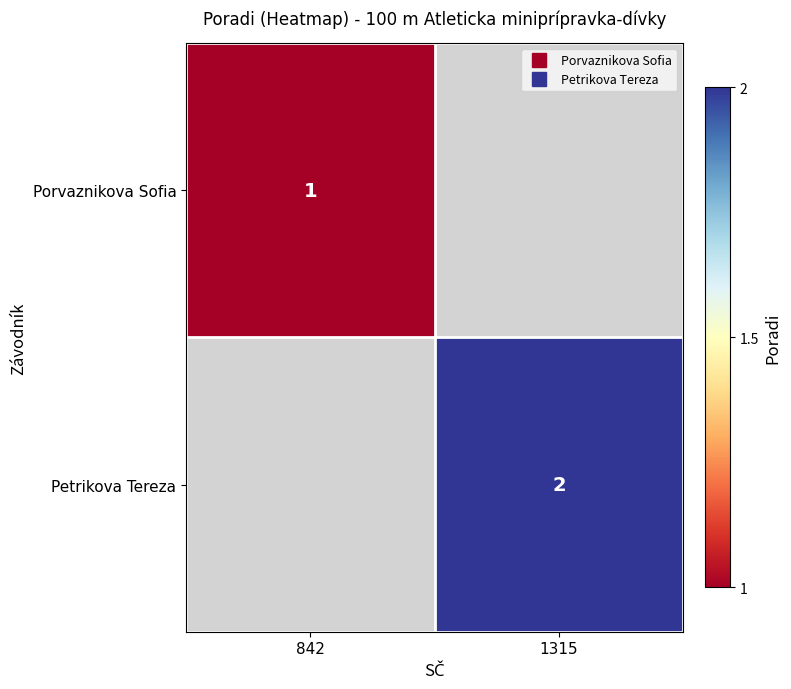

How many values in Petrikova Tereza are above zero?

1